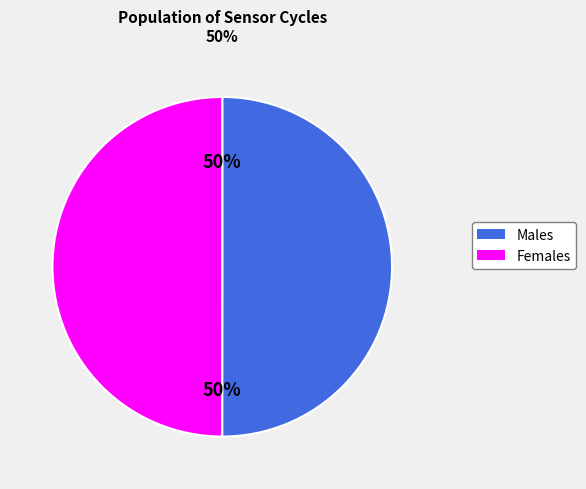

To the nearest percent, what is the average slice percentage?

50%